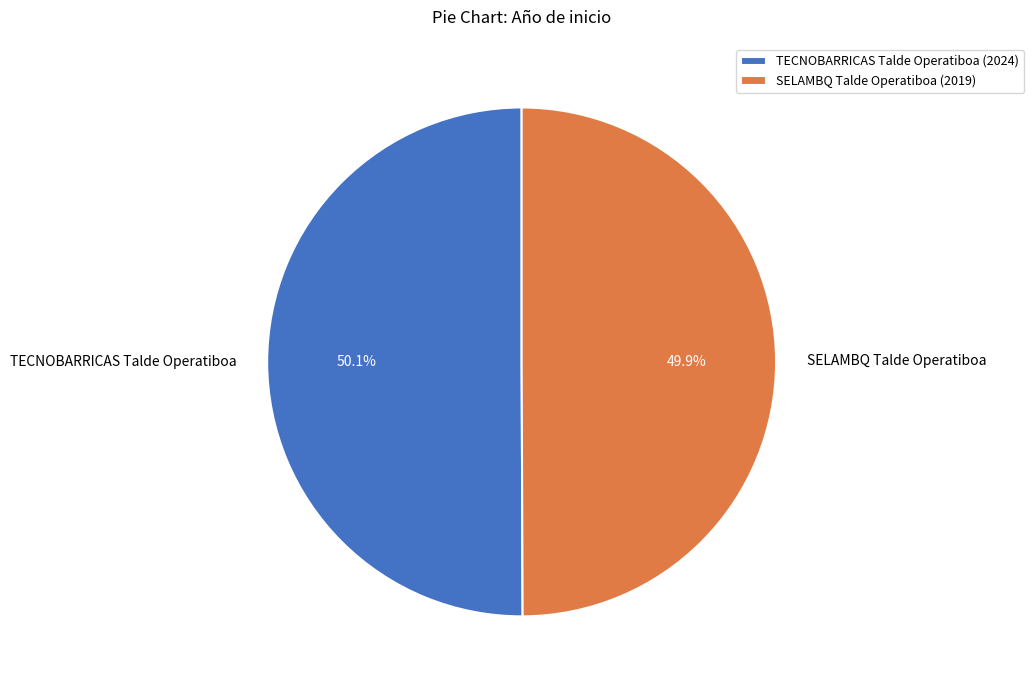

True or false: TECNOBARRICAS Talde Operatiboa accounts for 50% of the total.

True